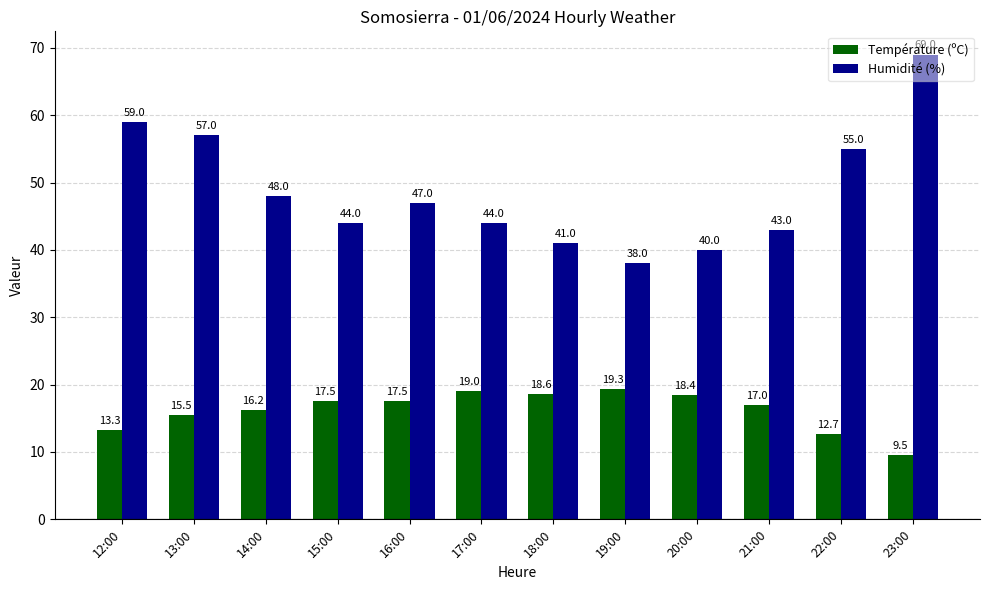

What value does the Température (ºC) series have at 16:00?

17.5